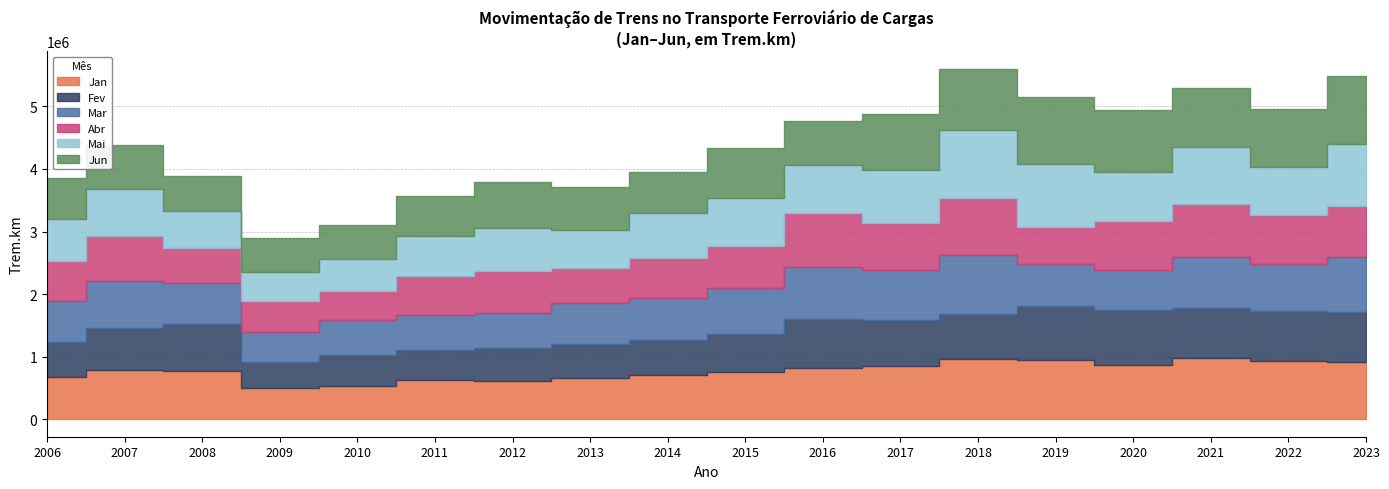

Reading left to right, extract all data points from this chart.

Jan: 669738	778756	776206	494083	523921	622841	610924	652975	702969	753162	818707	851819	959682	946752	870604	972615	931895	915028
Fev: 567097	680476	738929	425188	509735	478781	532707	550251	569856	615180	780100	727603	722830	855560	871922	801892	800745	798036
Mar: 648450	746269	663305	480345	544178	566369	546959	650645	656705	721237	842006	810194	947801	681006	647063	819827	748745	879351
Abr: 638171	726143	556085	488851	467135	616557	674470	568071	653275	682159	862216	751931	909019	591201	777898	848329	781034	813346
Mai: 672875	741605	596080	460746	516334	642540	690296	609326	706983	758460	764697	848064	1089627	1002053	781440	914252	776634	988497
Jun: 659110	712201	556195	541739	547067	648502	730269	674501	654922	805035	702636	886893	968652	1079956	988357	942068	916051	1090129